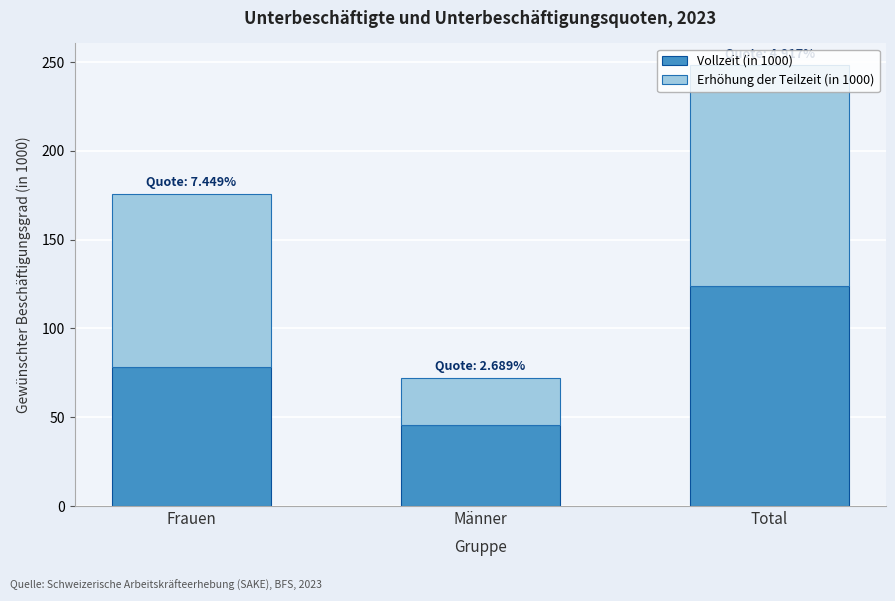

At which category is the sum across all series the highest?

Total